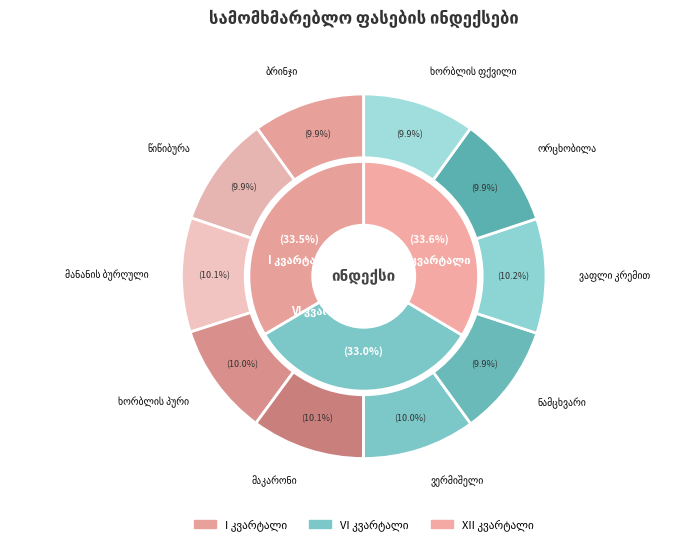

To the nearest percent, what is the average slice percentage?

10%